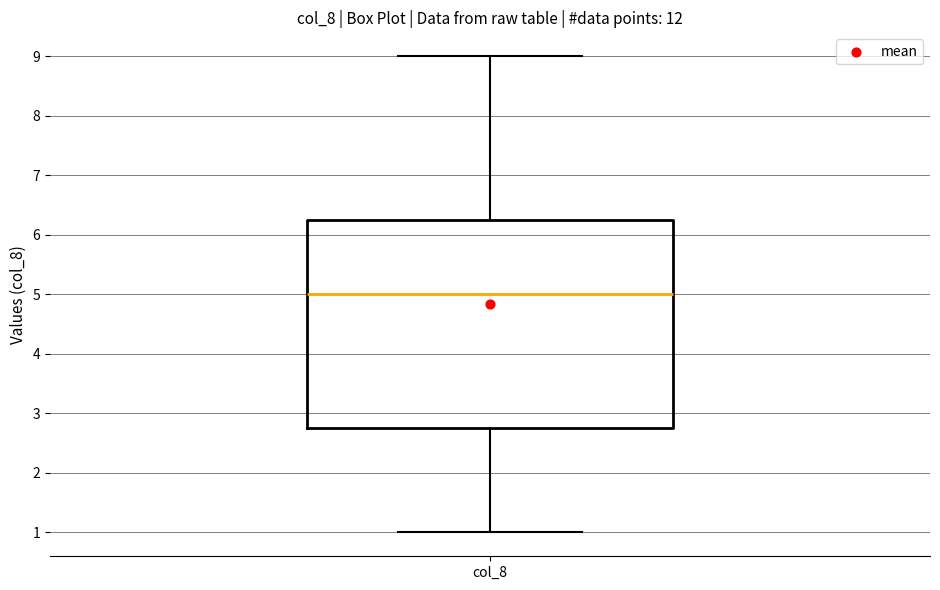

Read this box plot against the y-axis: the position of the median line, the range covered by the box, and the ends of both whiskers. The values are not printed on the chart, so give them approximately, as read against the axis.

median 5.0, box 2.8 to 6.3, whiskers 1.0 to 9.0